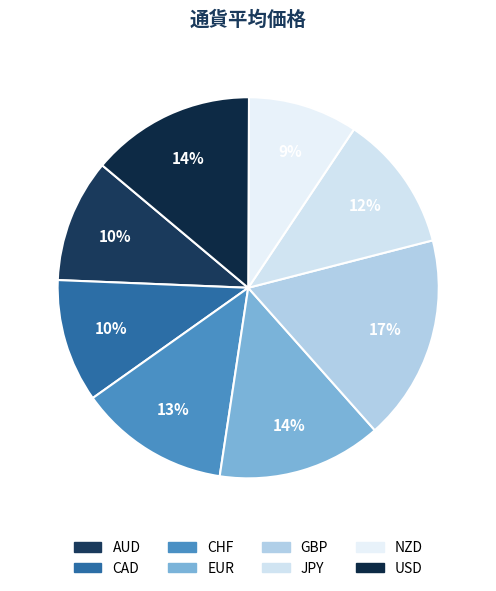

Does any single category account for the majority?

No